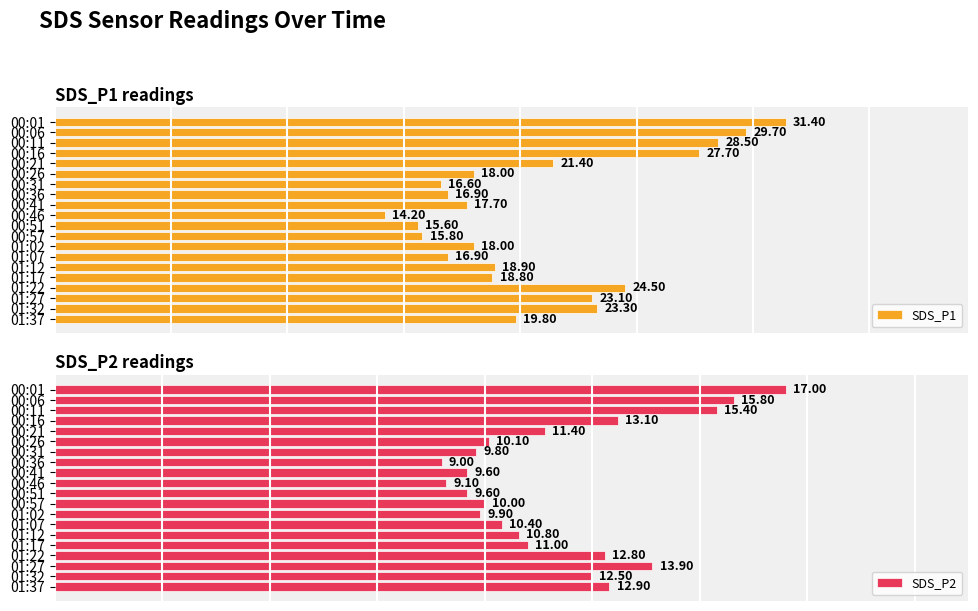

Reading left to right, list all the values displayed in this chart.

SDS_P1: 31.4	29.7	28.5	27.7	21.4	18.0	16.6	16.9	17.7	14.2	15.6	15.8	18.0	16.9	18.9	18.8	24.5	23.1	23.3	19.8
SDS_P2: 17.0	15.8	15.4	13.1	11.4	10.1	9.8	9.0	9.6	9.1	9.6	10.0	9.9	10.4	10.8	11.0	12.8	13.9	12.5	12.9